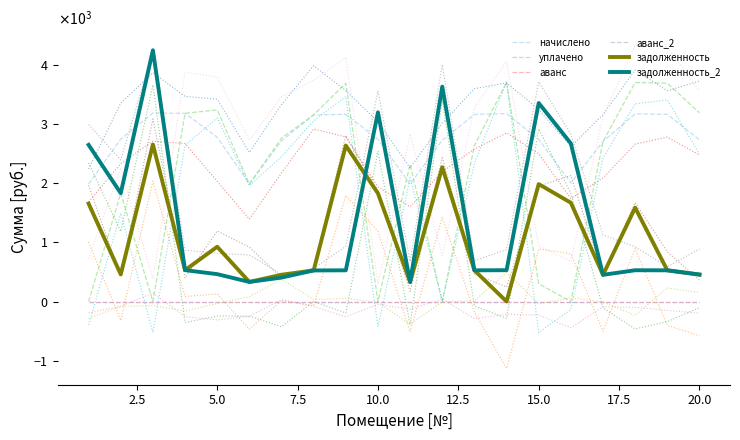

True or false: задолженность and аванс_2 cross at least once.

False